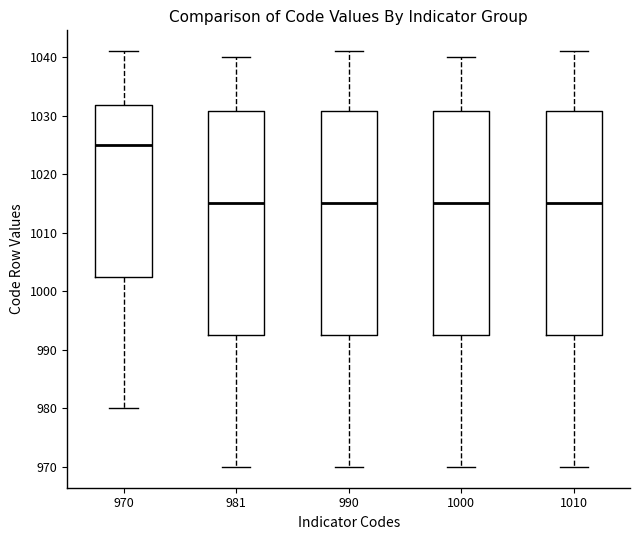

Where does the upper whisker of the box at x = 981 end on the y-axis? The values are not printed on the chart, so give them approximately, as read against the axis.

1040